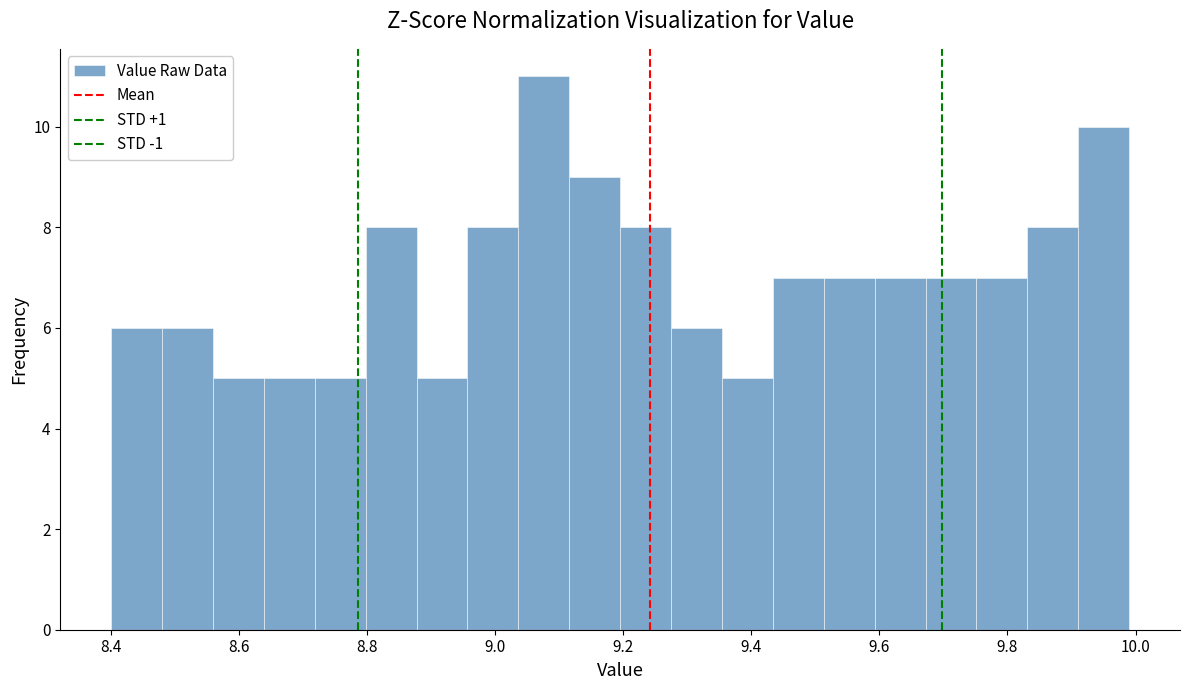

Around what value on the x-axis is the tallest bar? Give the approximate position of its centre, as read against the axis.

9.08